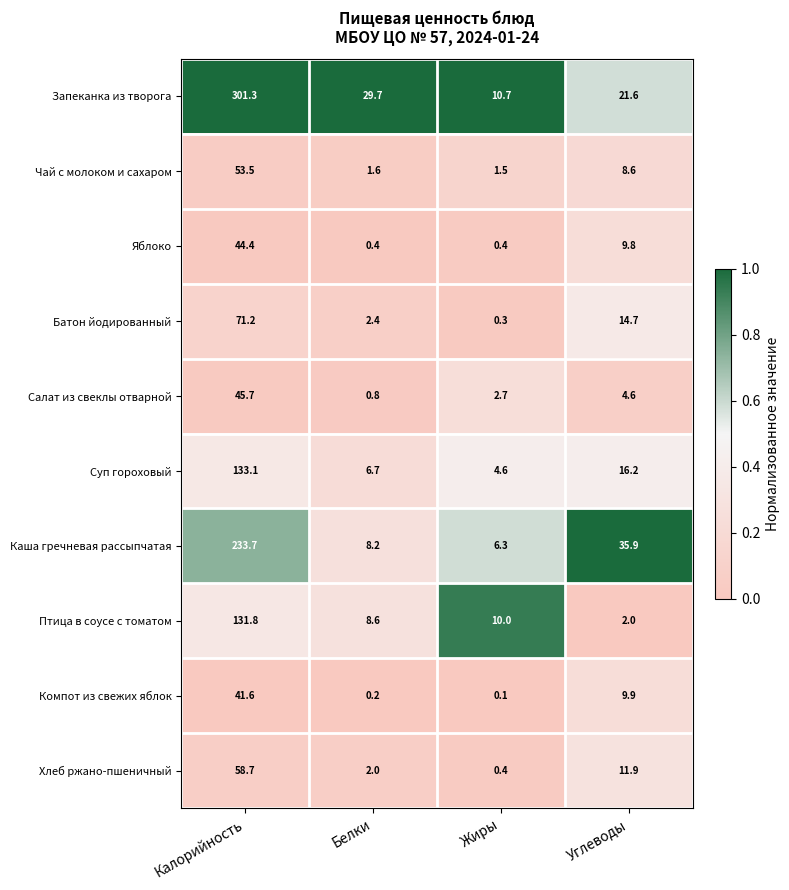

The value of Чай с молоком и сахаром at Жиры is 1.5. True or false?

True